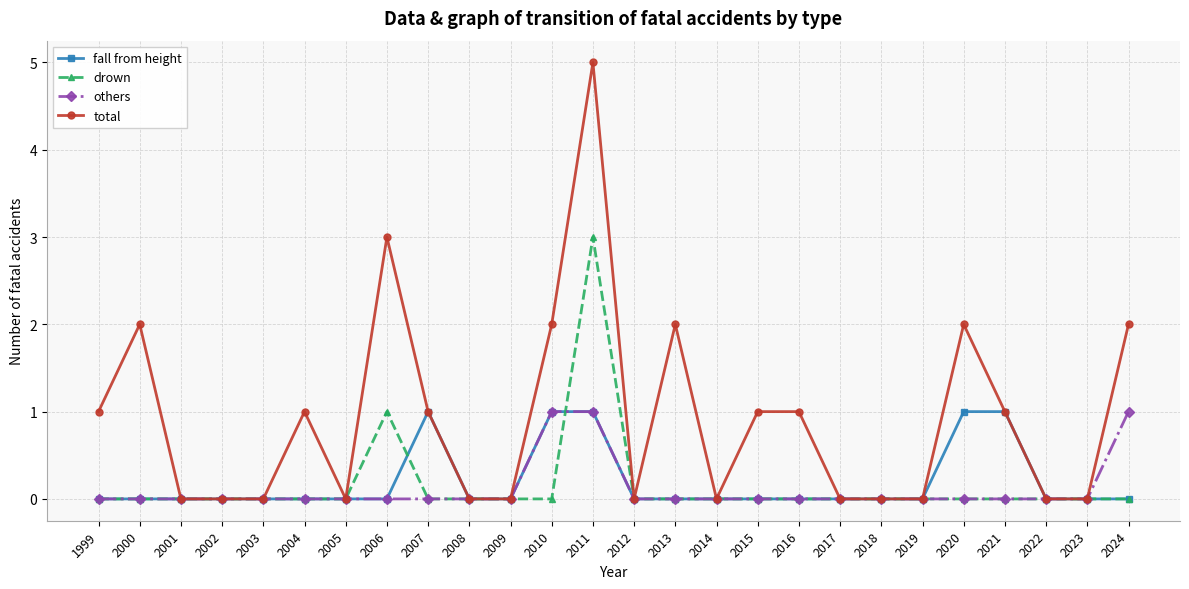

What is the greatest value displayed?

5